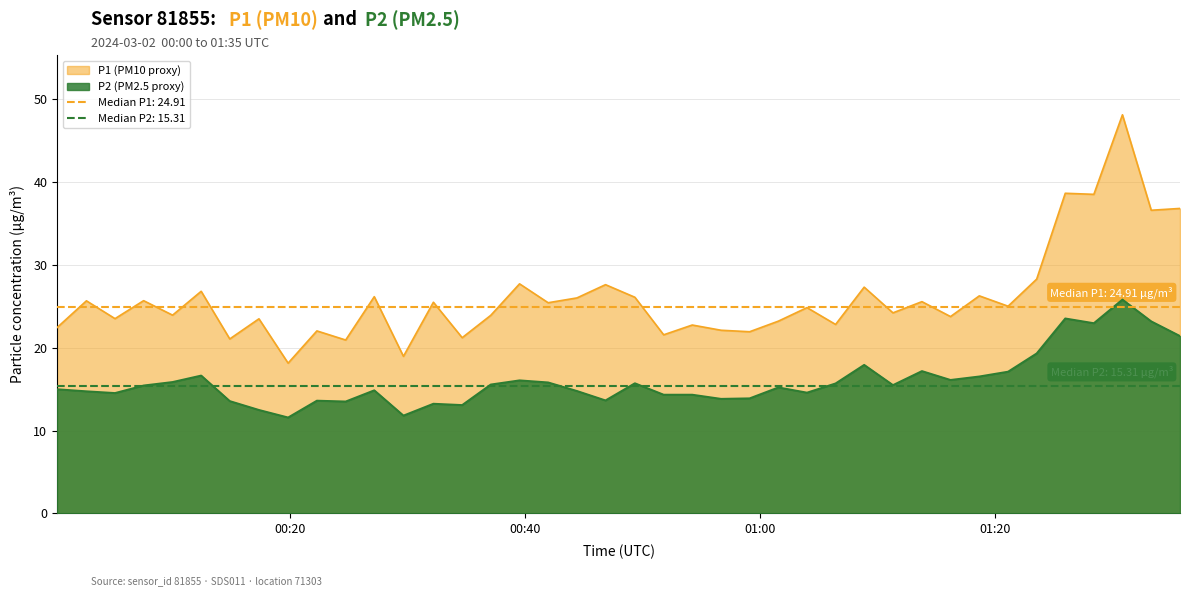

True or false: P1 has more than 0 points higher than both neighbors.

True